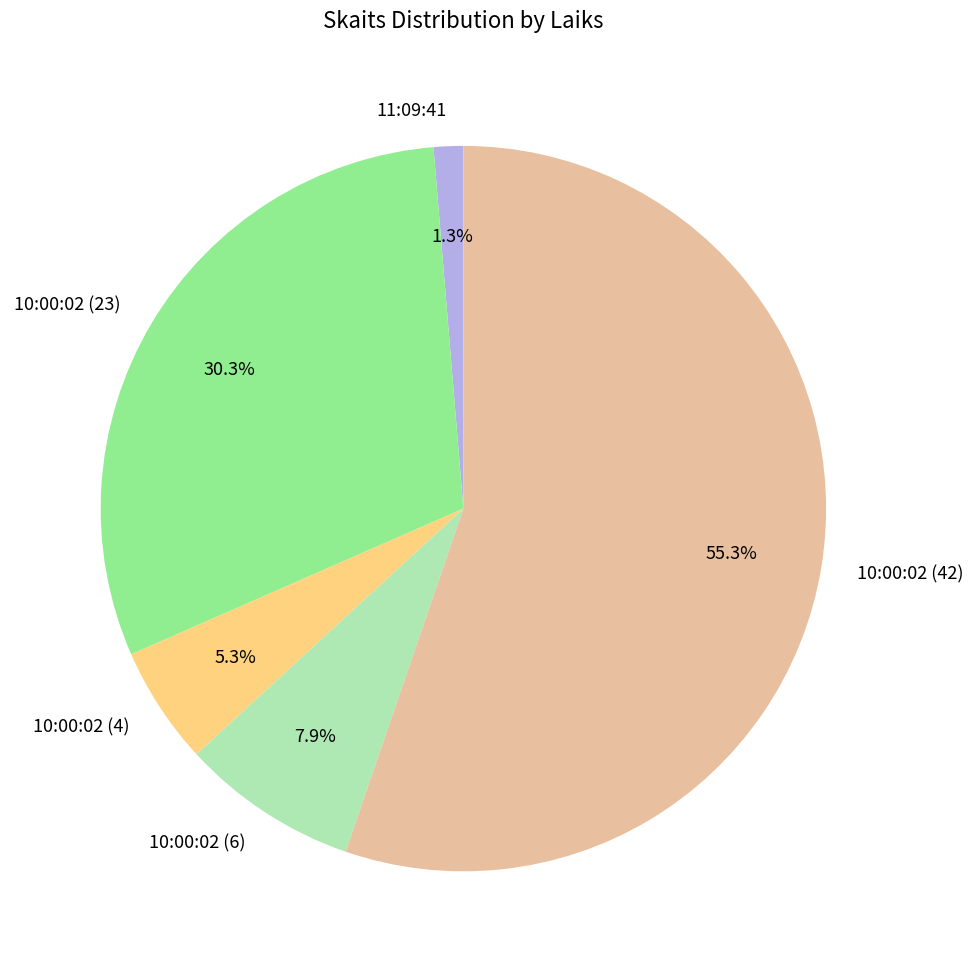

Is it true that 10:00:02 (23) is 41% of the pie?

False